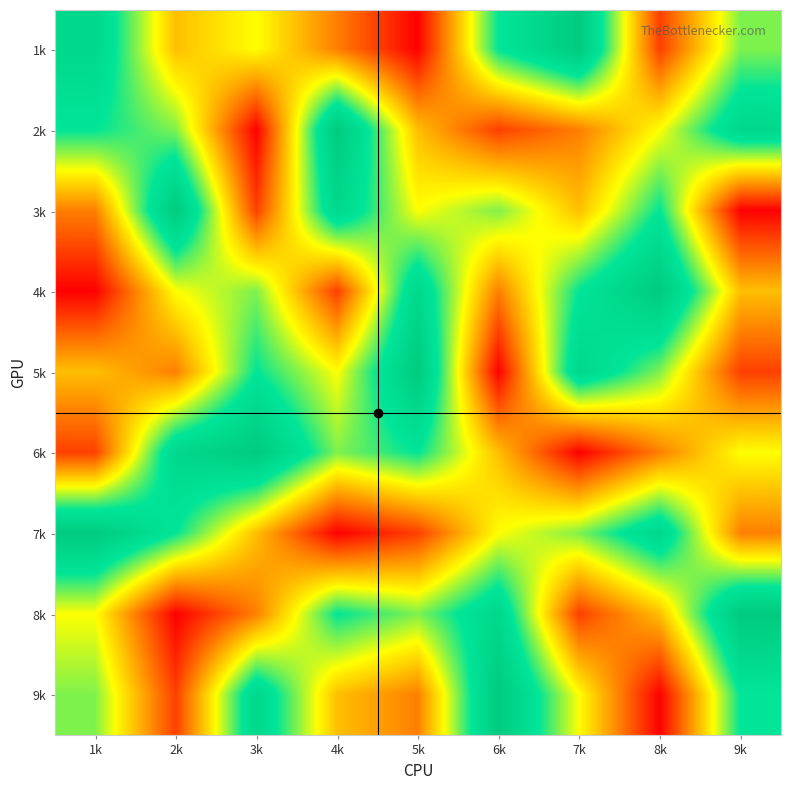

What is the total value across all series at 3k?

4.5